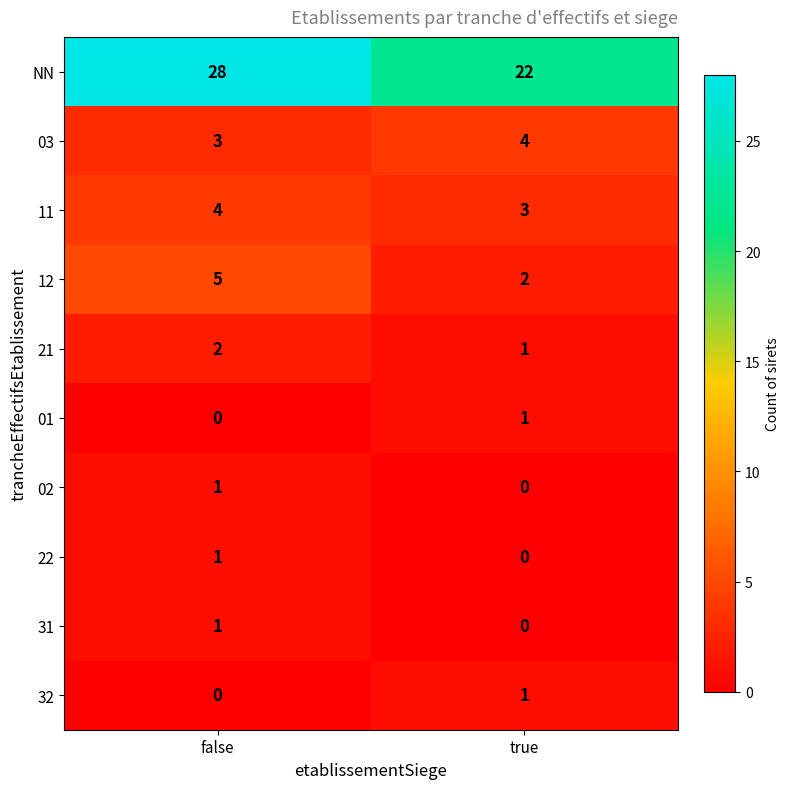

The 31 series shows 1 at true. True or false?

False